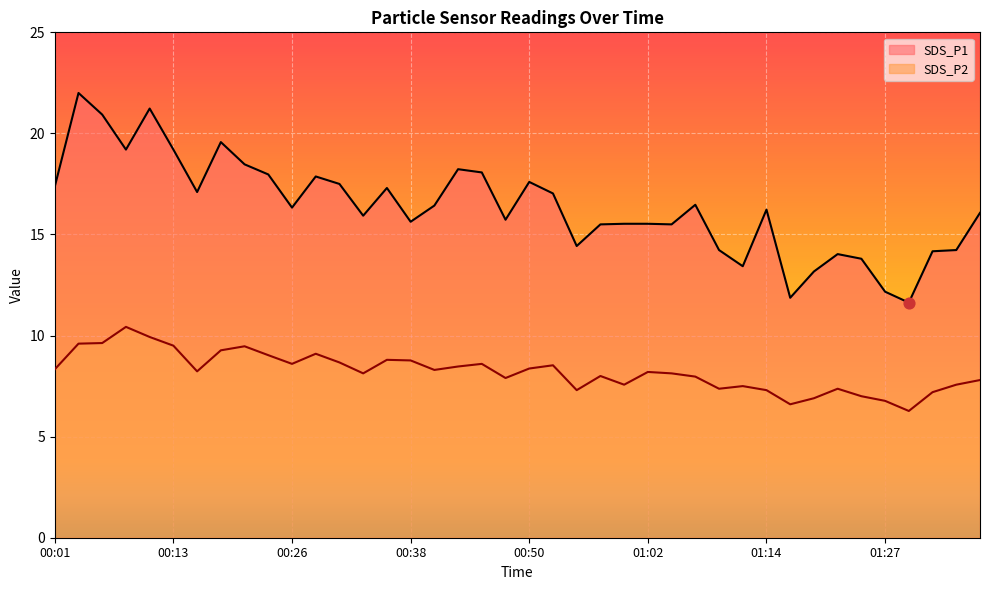

Is the value of SDS_P2 at 00:13 greater than the value of SDS_P1 at 00:13?

No